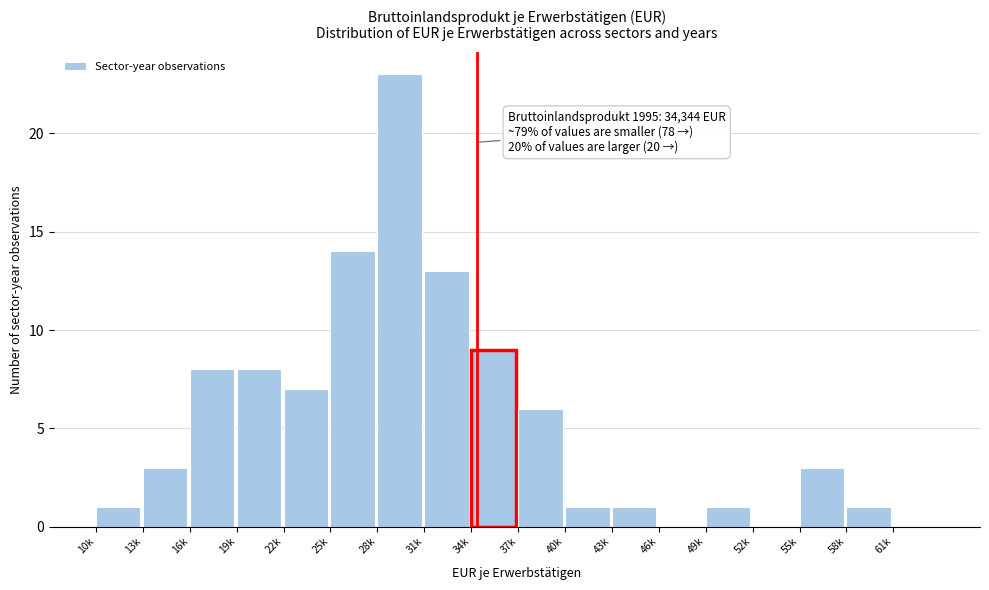

Reading left to right, list all the values displayed in this chart.

10k=1	13k=3	16k=8	19k=8	22k=7	25k=14	28k=23	31k=13	34k=9	37k=6	40k=1	43k=1	46k=0	49k=1	52k=0	55k=3	58k=1	61k=0